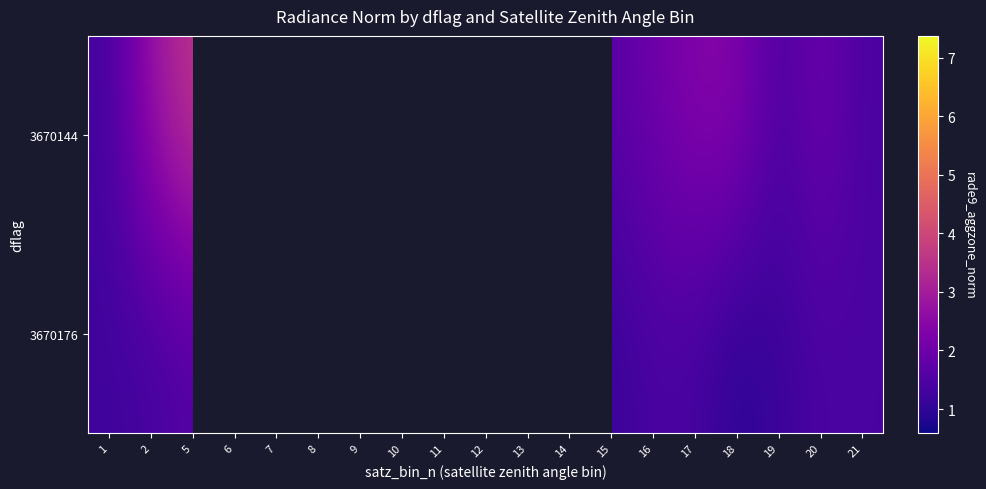

At which category is the sum across all series the highest?

12